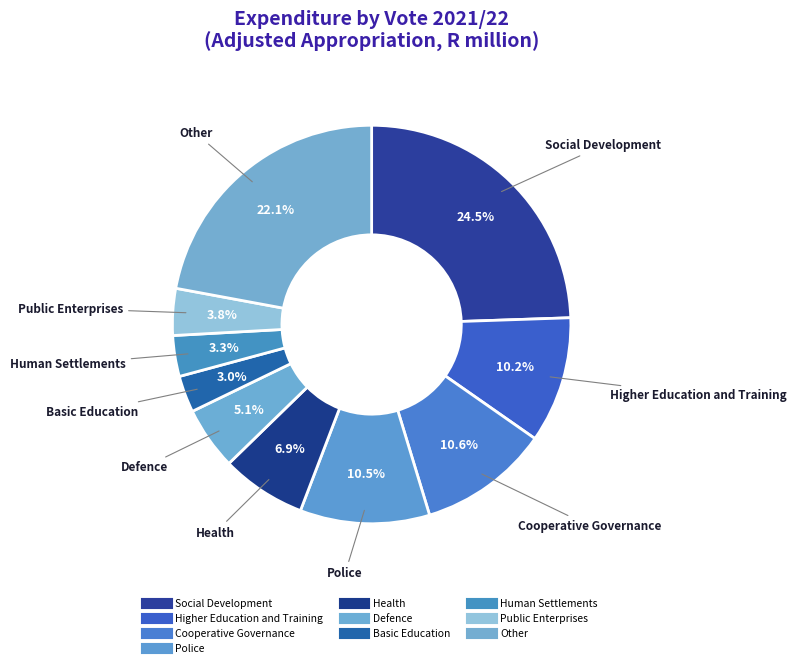

Count the number of slices in the pie.

10